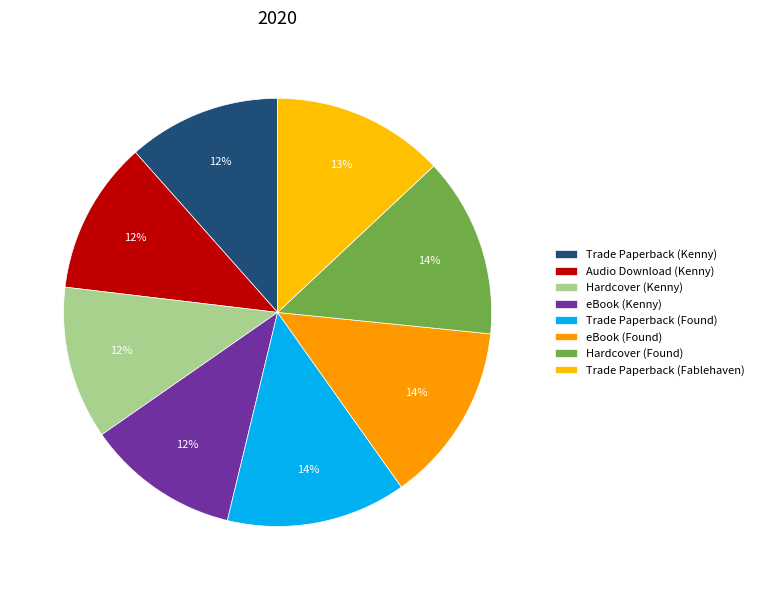

How many slices are in this pie chart?

8